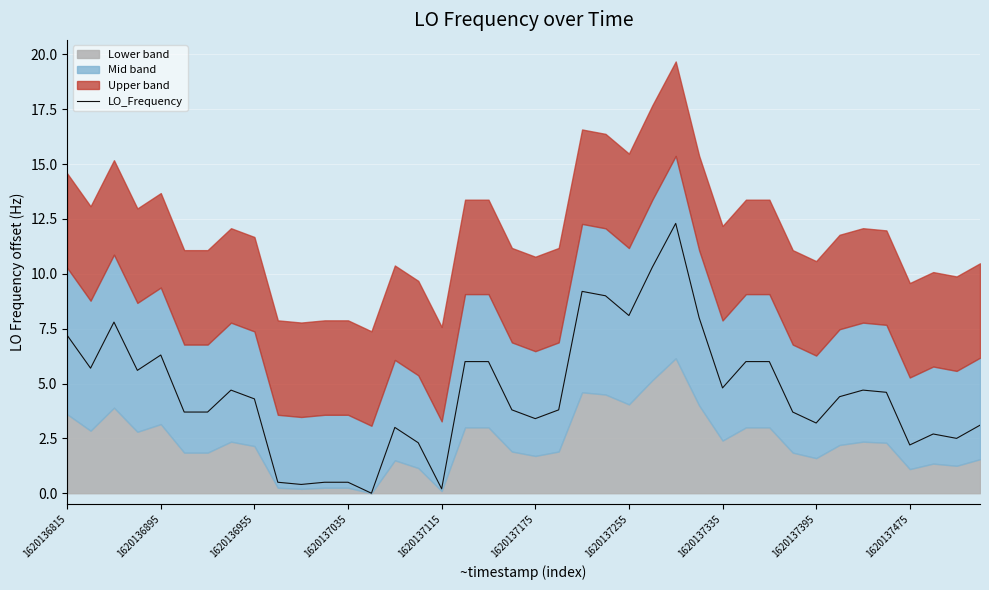

What is the difference between the maximum and second lowest values?

12.1